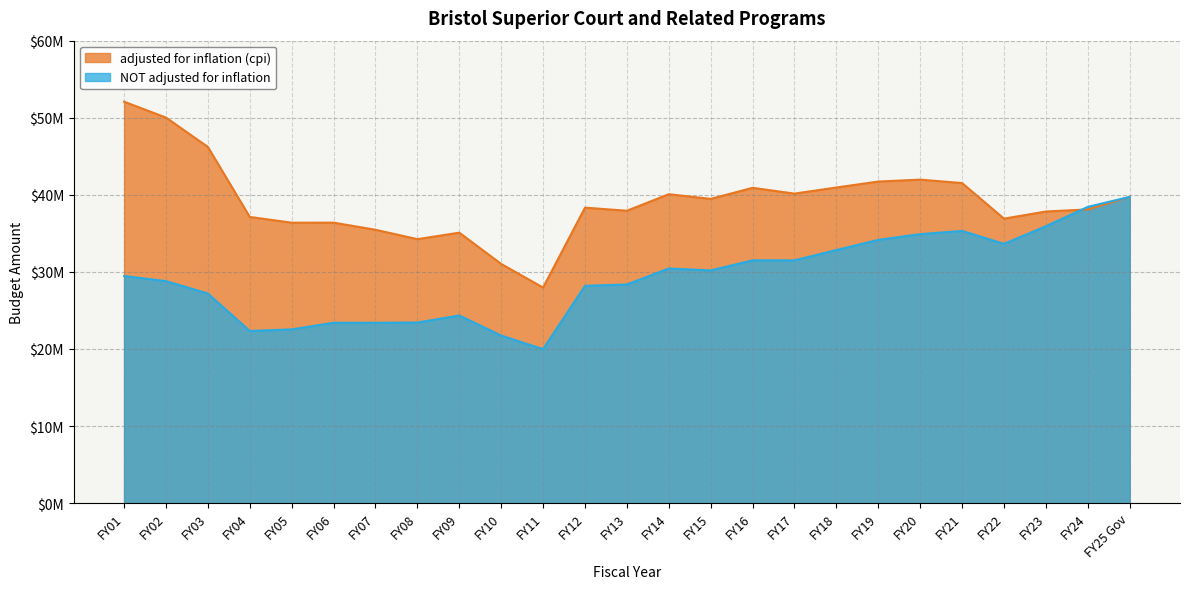

Reading left to right, what are all the values shown in this chart?

adjusted for inflation (cpi): 52082786	50023519	46212581	37131058	36384457	36389440	35467671	34247026	35091981	31031701	27968313	38335684	37933722	40079914	39473665	40909407	40158208	40951277	41724732	41970935	41525236	36908473	37837842	38101127	39732753
NOT adjusted for inflation: 29469760	28805779	27197515	22334792	22543267	23398071	23398071	23430942	24345281	21740332	19982869	28194577	28369158	30440597	30194667	31500830	31497680	32839737	34153663	34898168	35317910	33640028	35926900	38437953	39732753